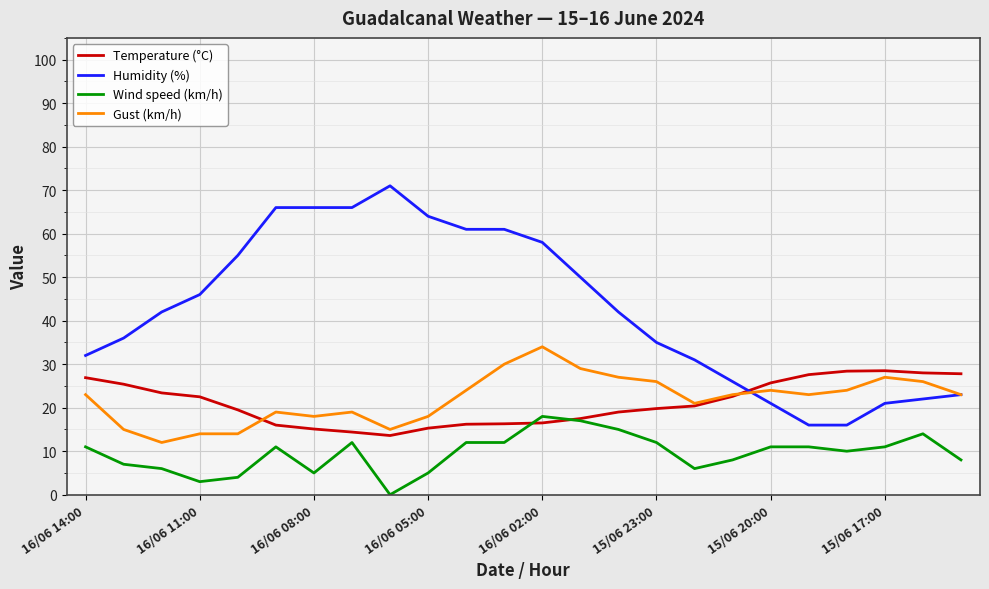

Which series has the widest spread of values?

Humidity (%)